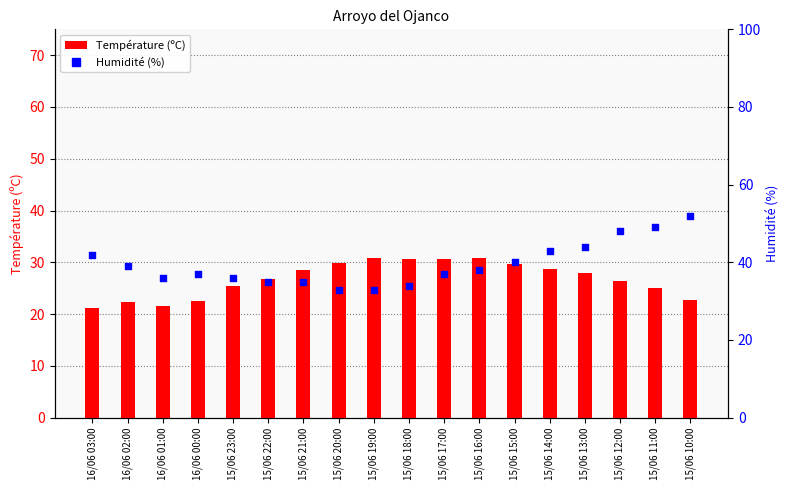

At which category is the sum across all series the highest?

15/06 10:00